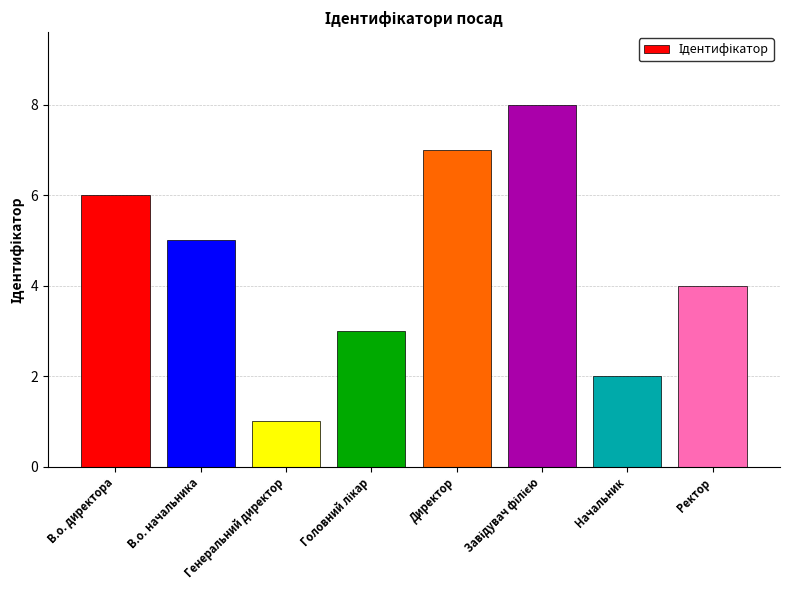

What is the maximum value shown in the chart?

8